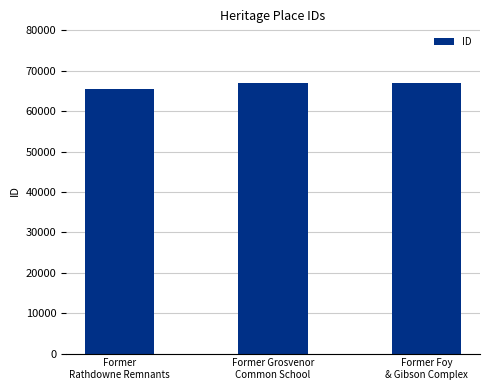

What is the sum of all values?

199524